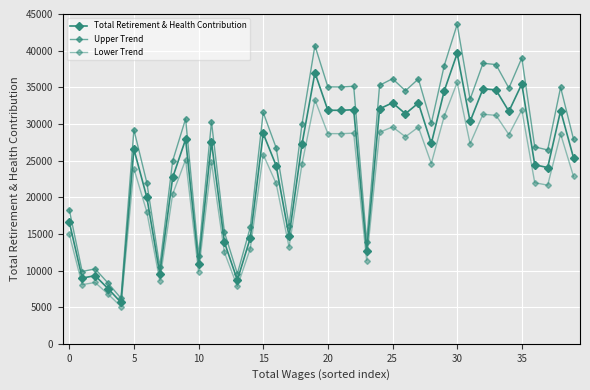

How many lines are shown in the chart?

3